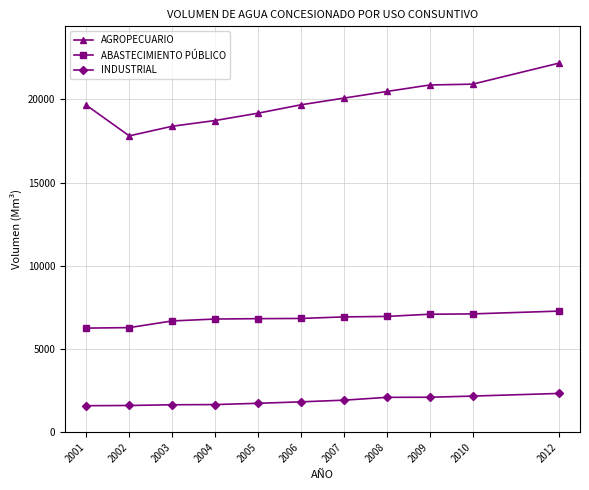

What is the value of the ABASTECIMIENTO PÚBLICO point at the 9th from the left?

7090.0